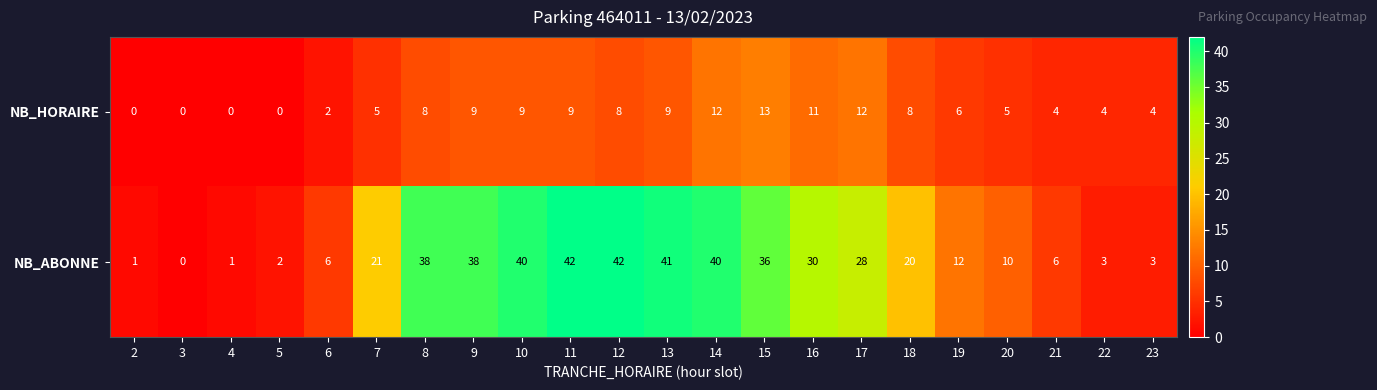

What is the total value across all series at 19?

18